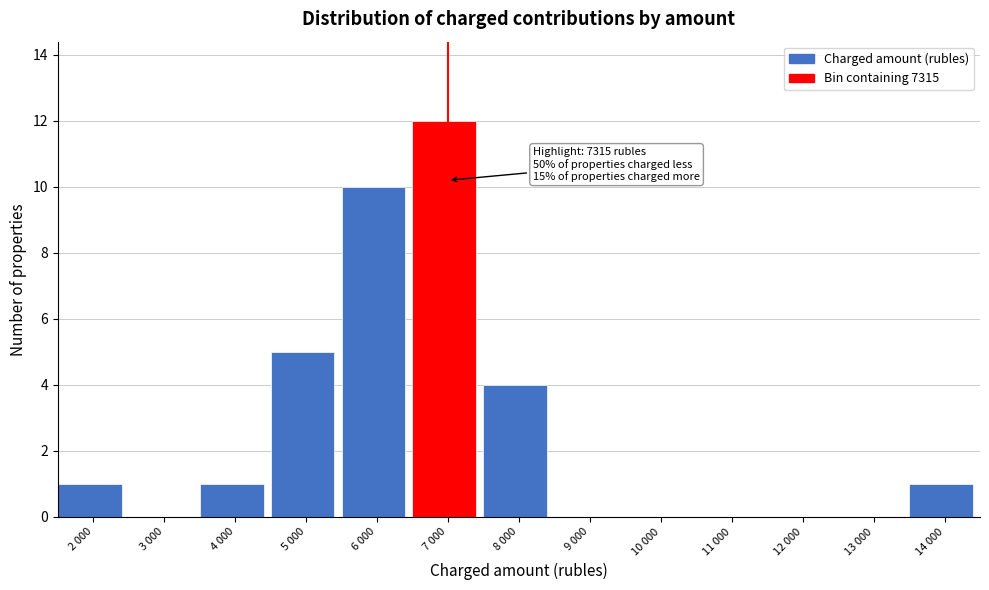

Reading left to right, what are all the values shown in this chart?

2 000=1	3 000=0	4 000=1	5 000=5	6 000=10	7 000=12	8 000=4	9 000=0	10 000=0	11 000=0	12 000=0	13 000=0	14 000=1